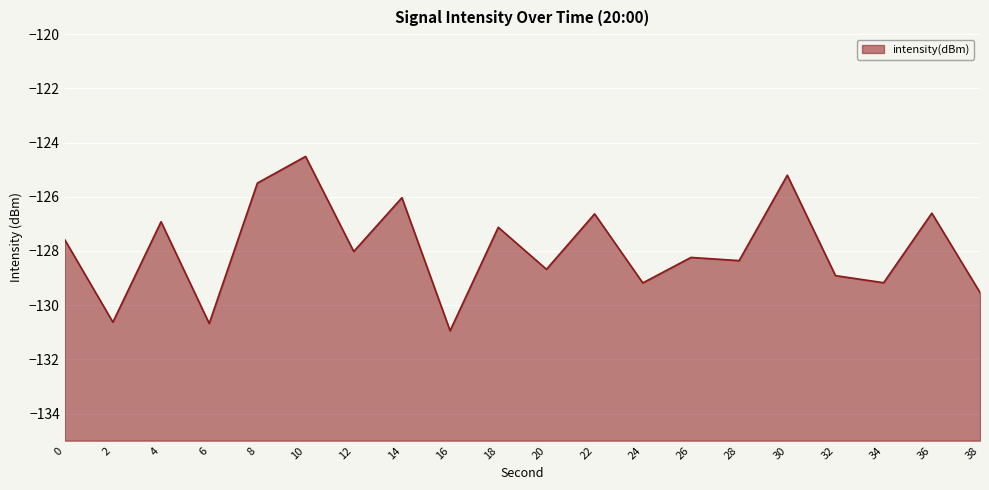

What is the sum of the values at 18 and 12?

-255.1